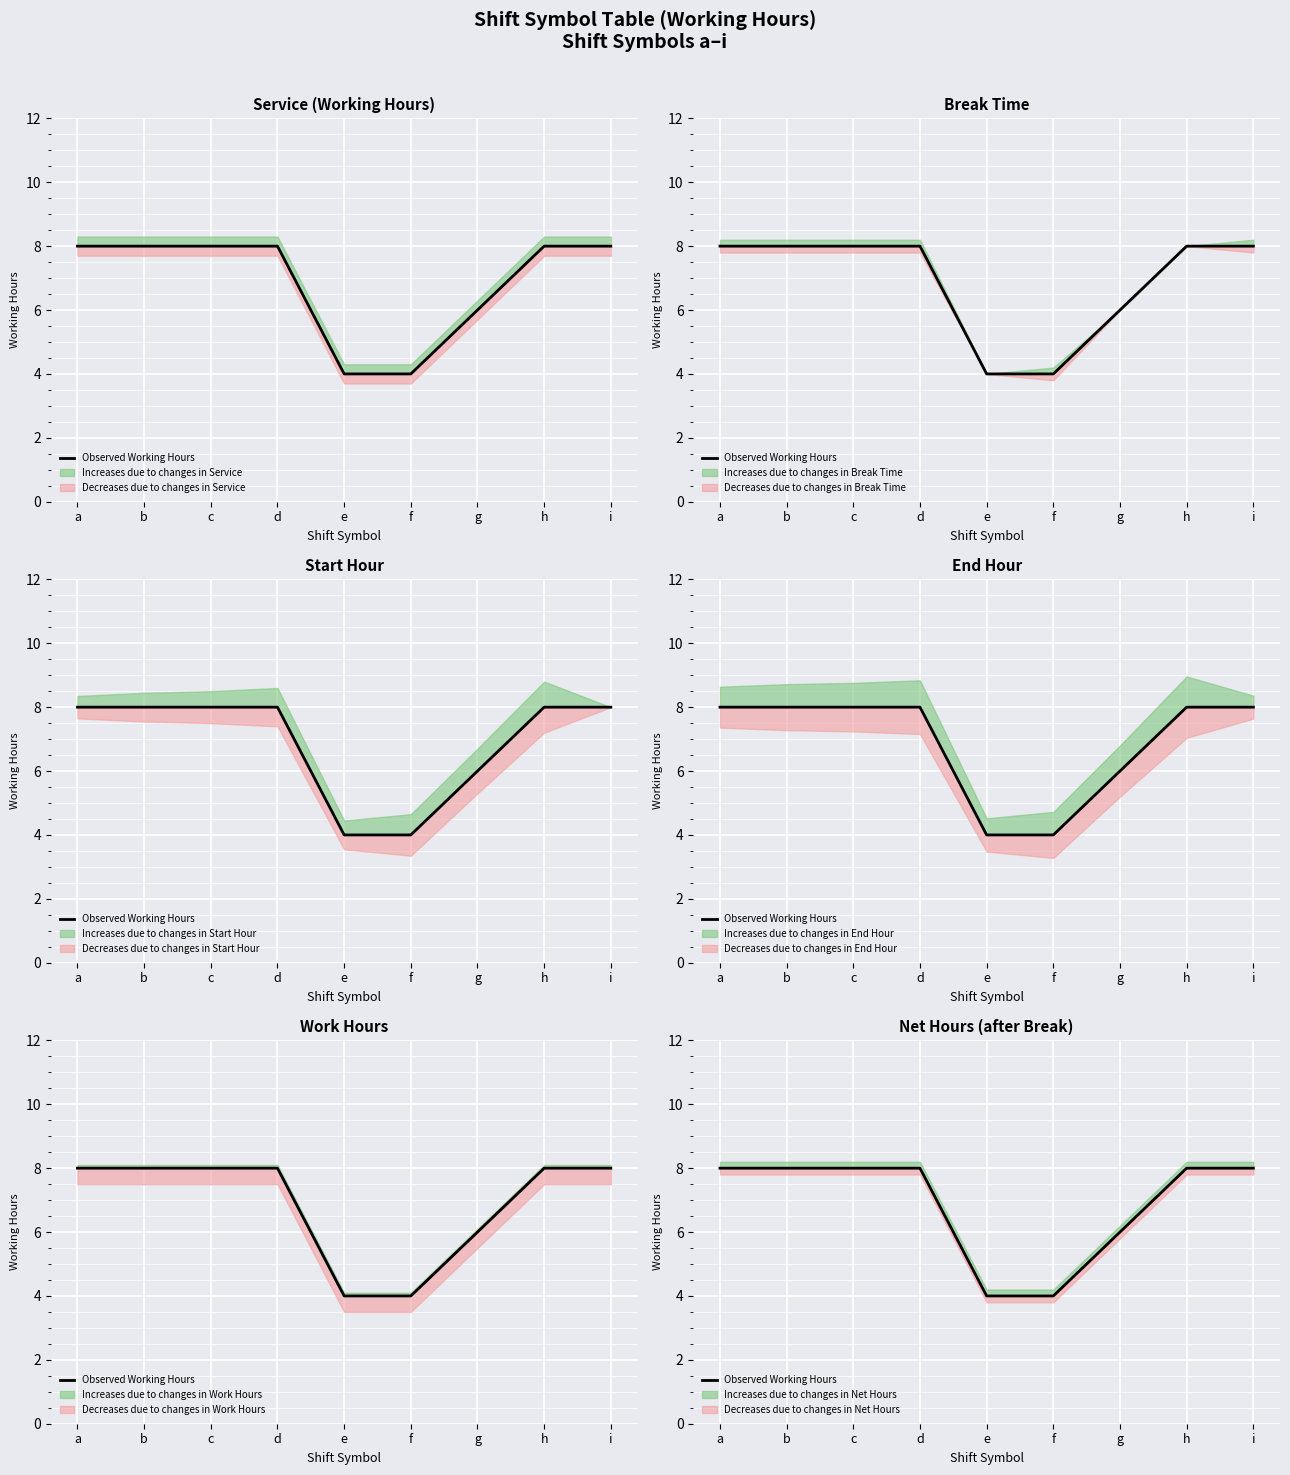

List the labels in order of value, smallest first.

e, f, g, a, c, b, d, h, i